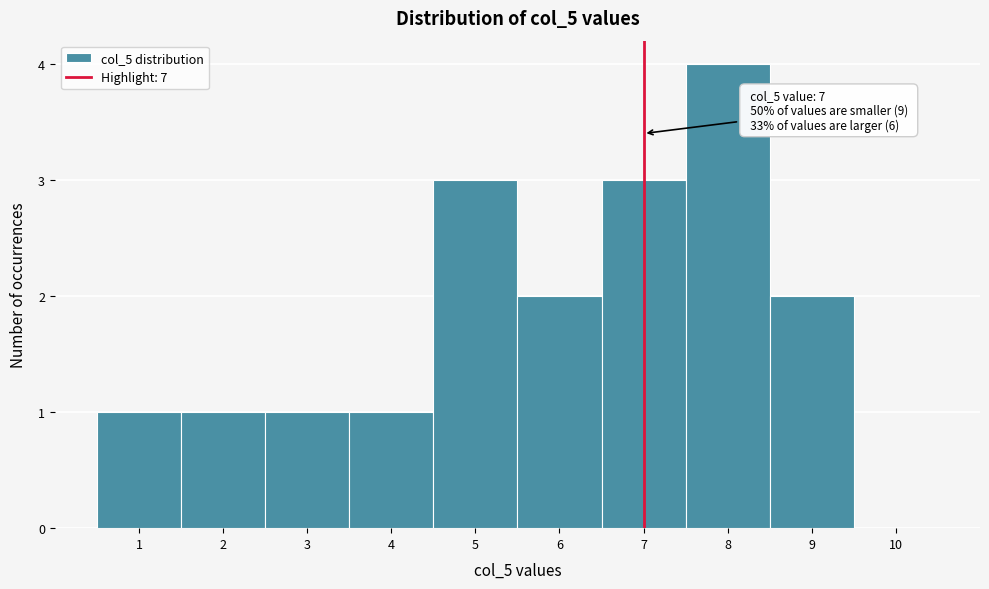

Which range on the x-axis has the tallest bar?

7.5 to 8.5